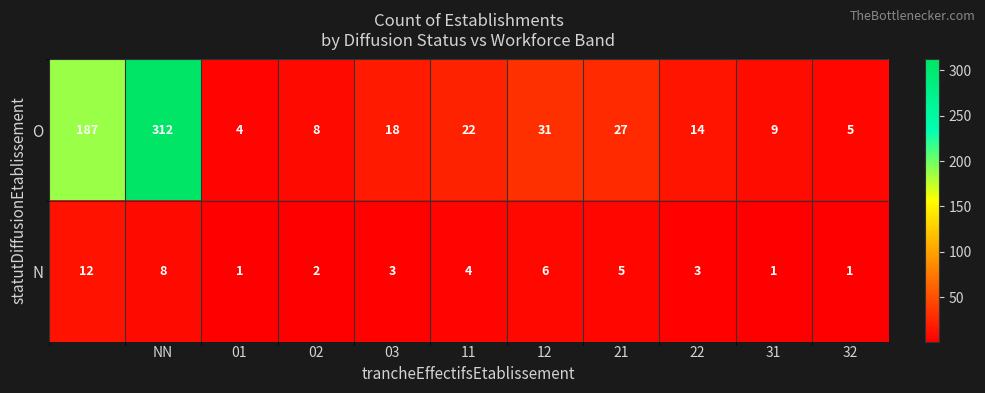

List the series in order of their peak value, lowest first.

N, O